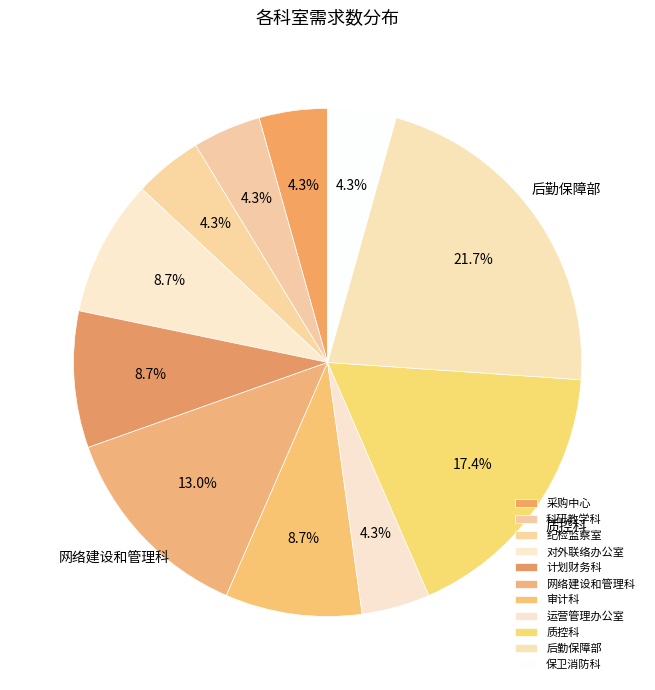

True or false: 采购中心 accounts for 16% of the total.

False